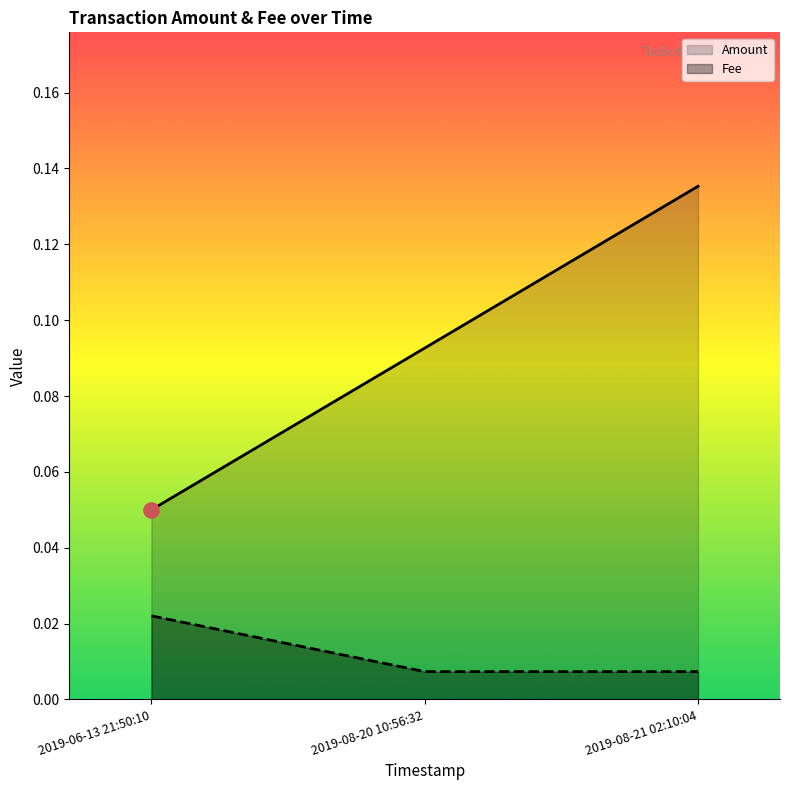

What is the total value across all series at 2019-08-21 02:10:04?

0.1